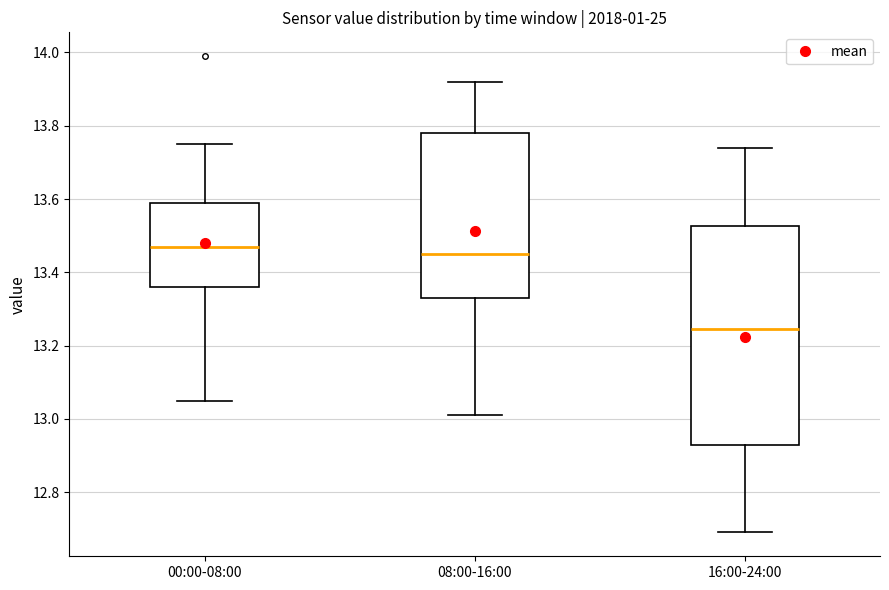

Which box is the tallest, from its lower edge to its upper edge?

16:00-24:00